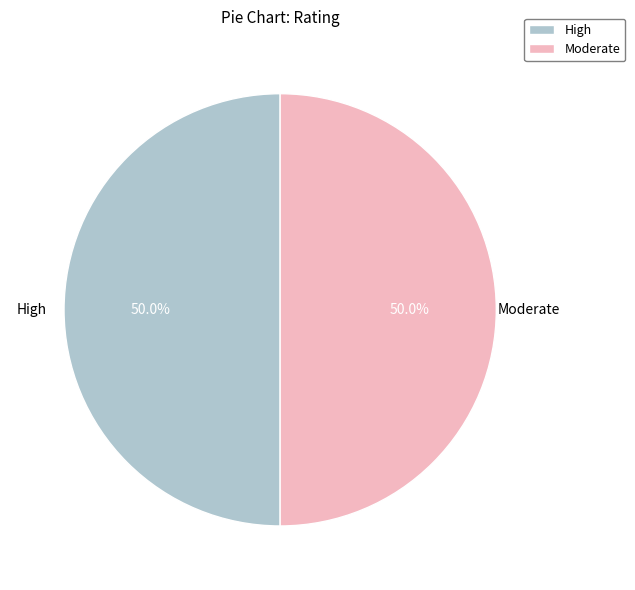

How many slices are in this pie chart?

2